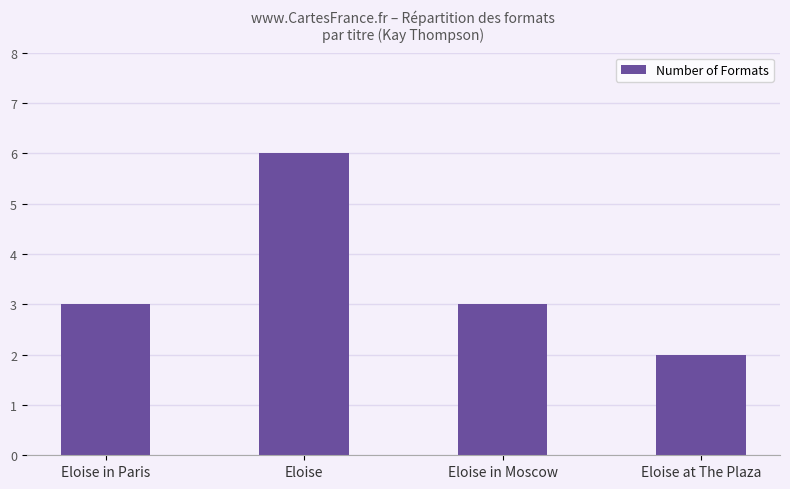

Reading left to right, what are all the values shown in this chart?

Eloise in Paris=3	Eloise=6	Eloise in Moscow=3	Eloise at The Plaza=2